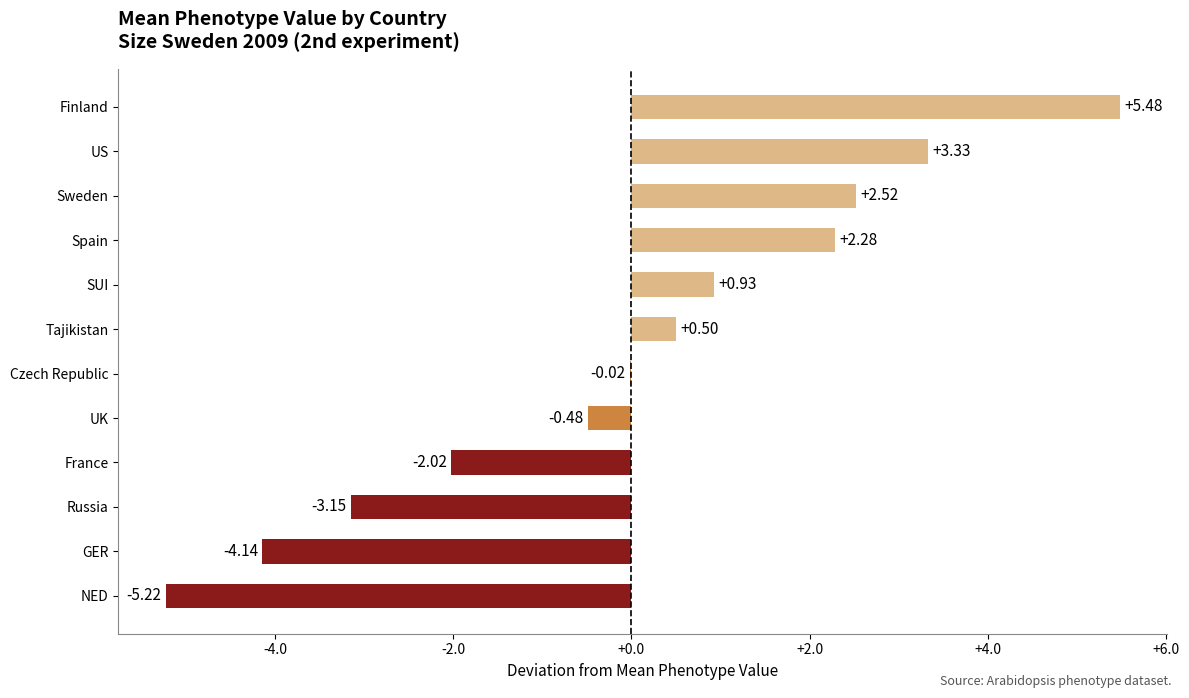

Where is the data nearest to the value 0?

Czech Republic